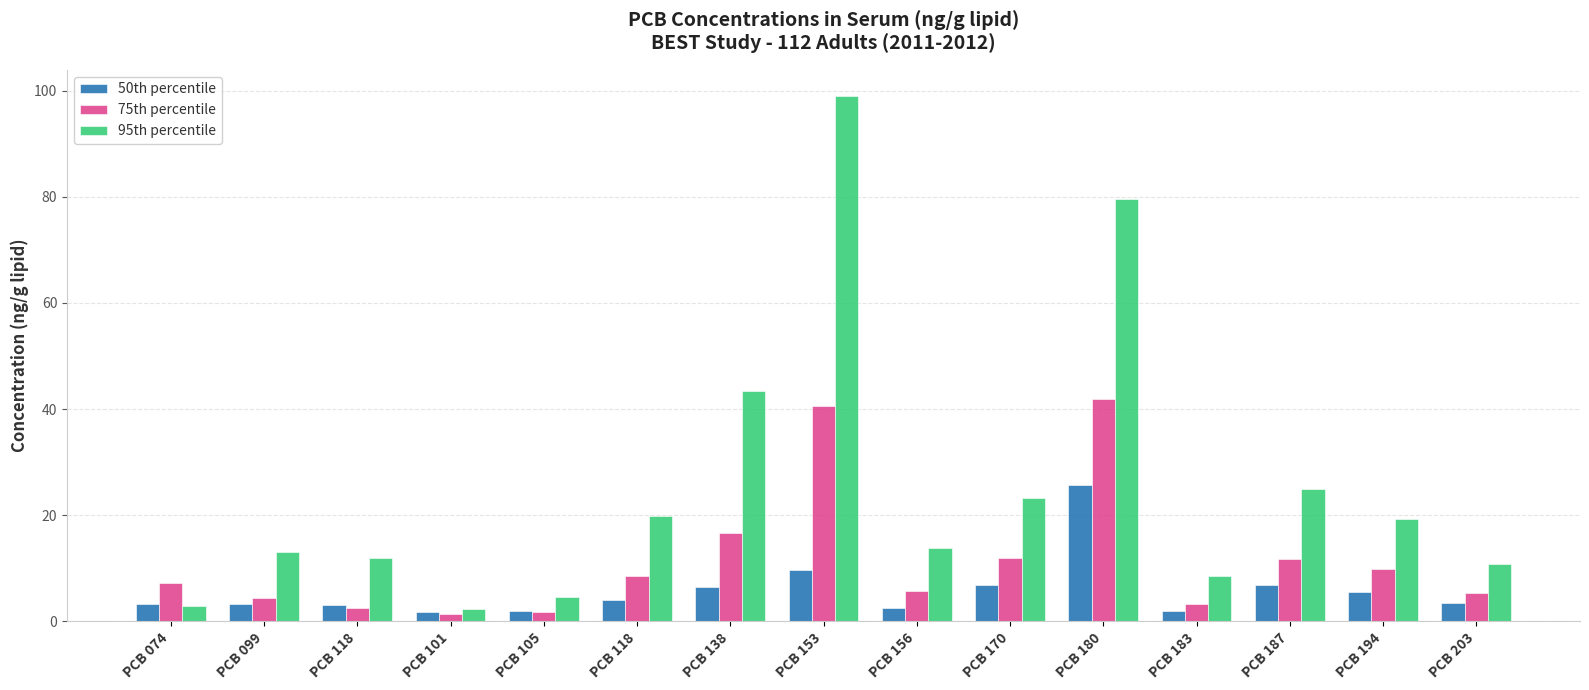

What are all the series names shown in the legend?

50th percentile, 75th percentile, 95th percentile